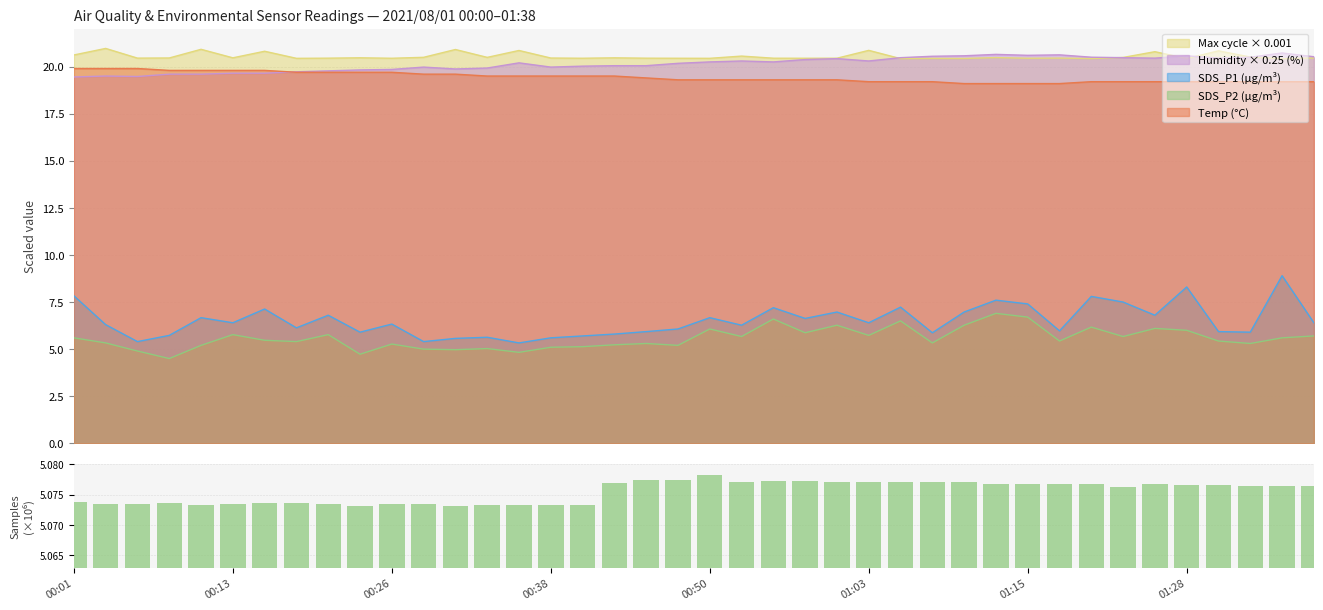

True or false: Max cycle × 0.001 and SDS_P2 (µg/m³) cross at least once.

False